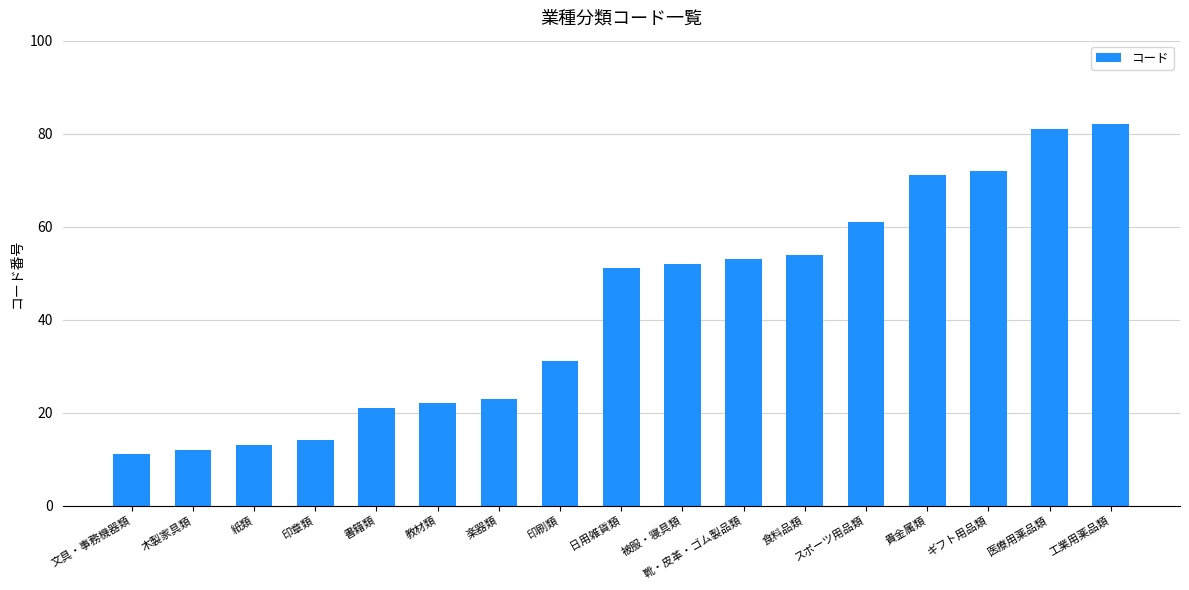

What position from the left is 工業用薬品類?

17